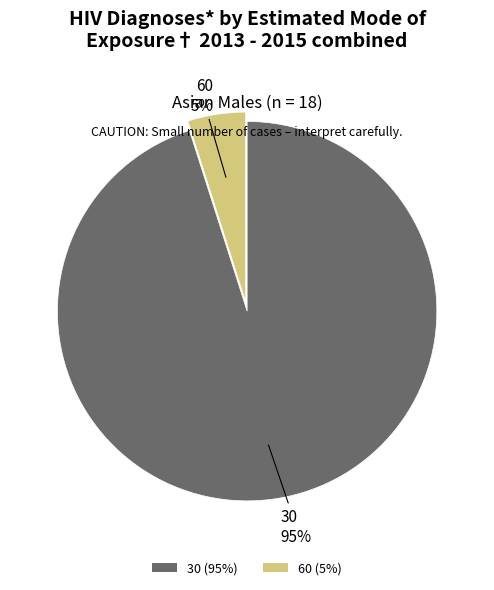

What is the smallest slice in the pie chart?

60